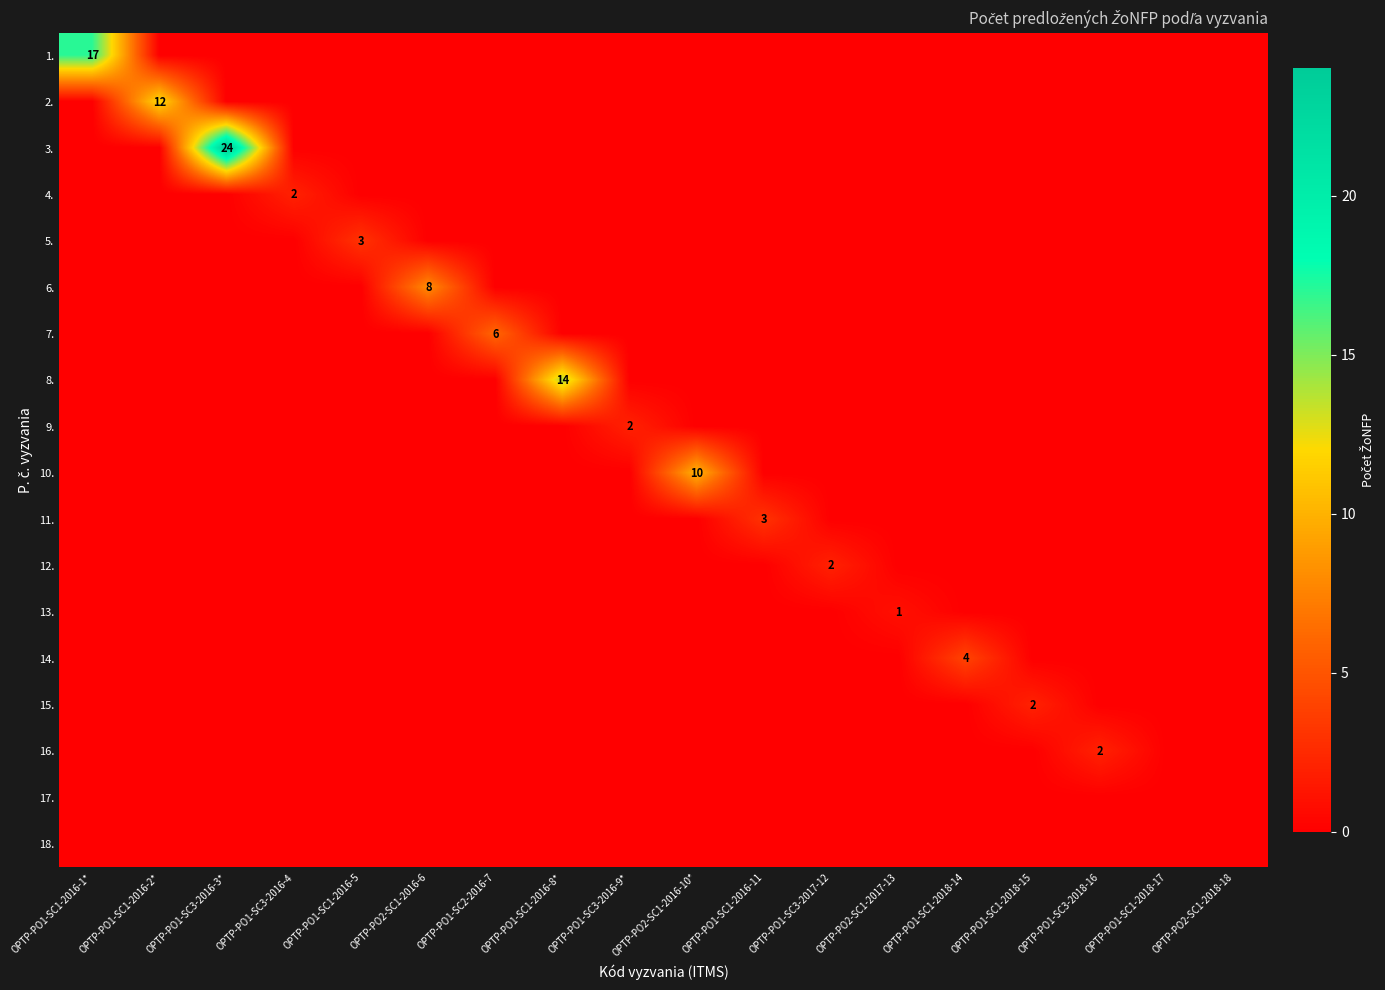

Rank the series by their maximum value, from lowest to highest.

17., 18., 13., 4., 9., 12., 15., 16., 5., 11., 14., 7., 6., 10., 2., 8., 1., 3.